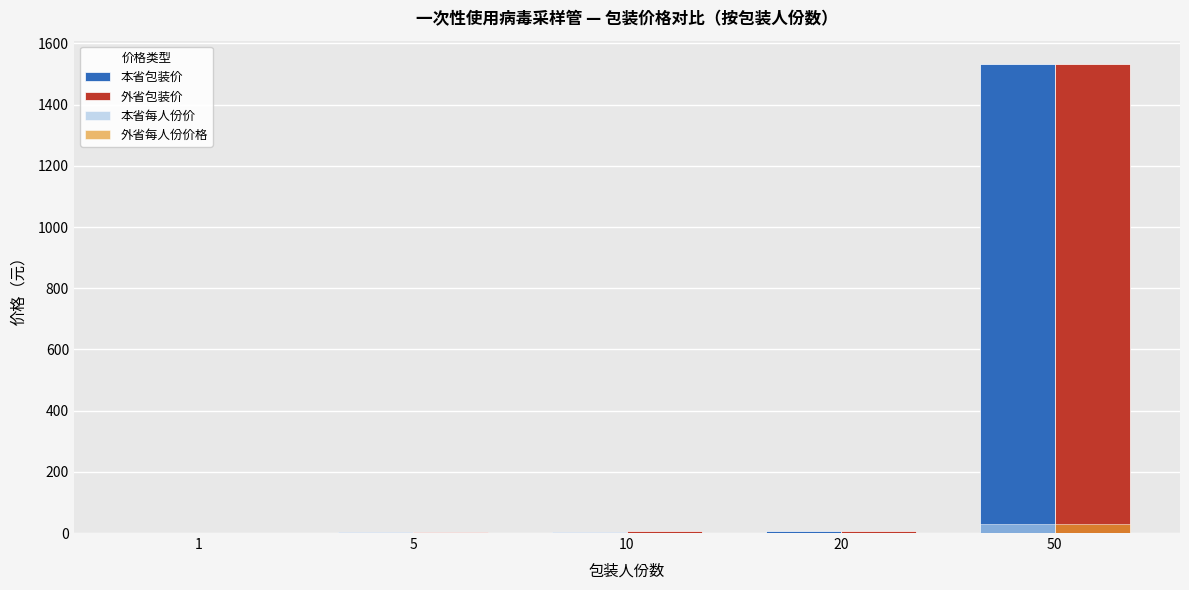

At which category is the sum across all series the highest?

50